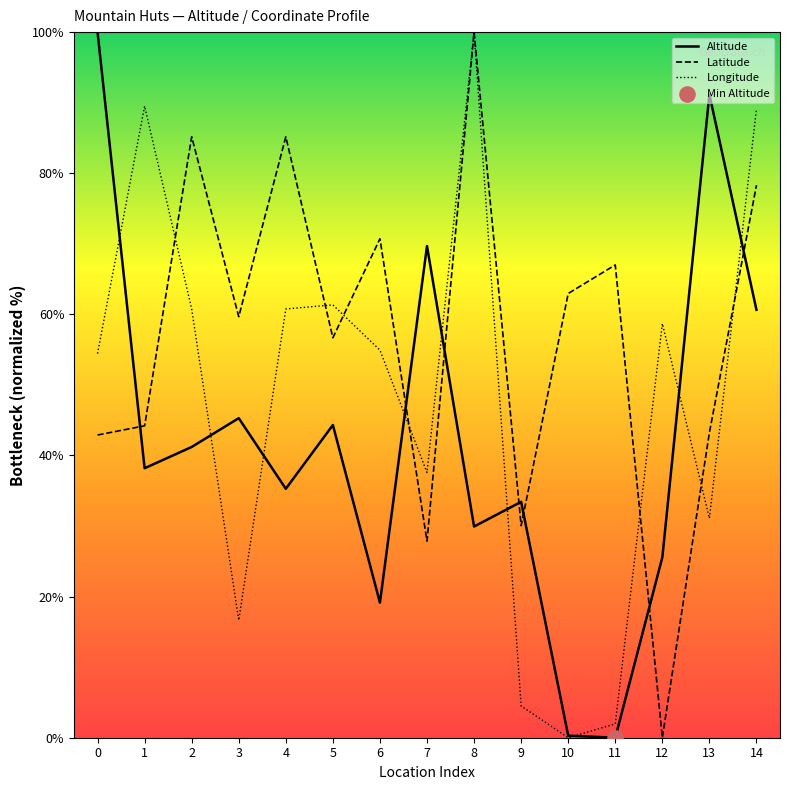

Is the value of Latitude at 7 greater than the value of Altitude at 6?

Yes